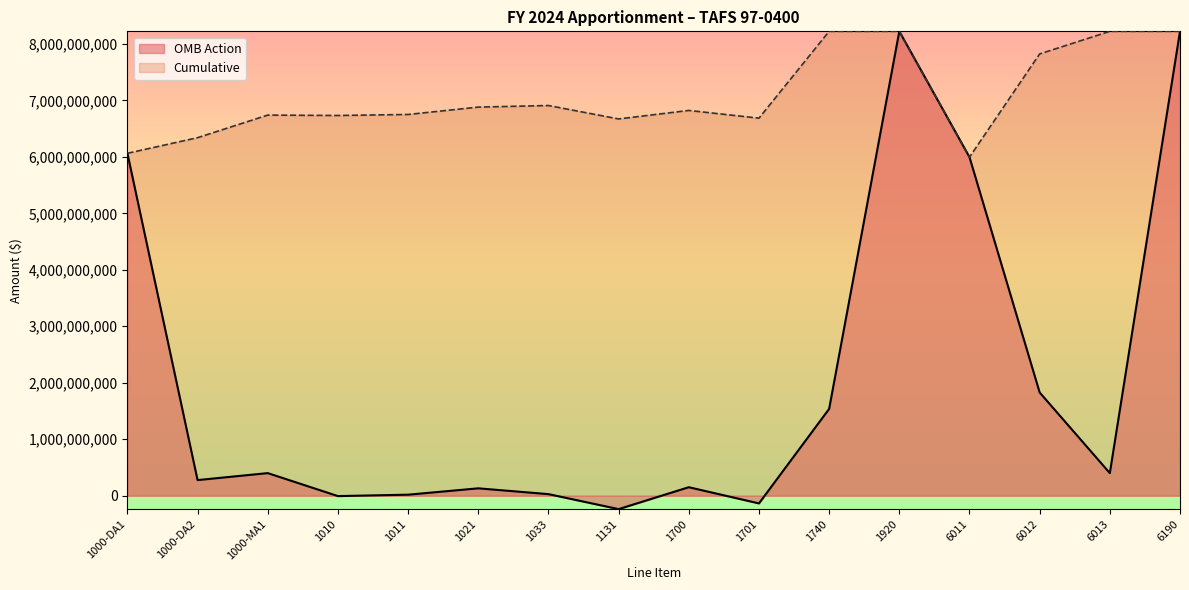

What is the label of the 10th point from the right?

1033